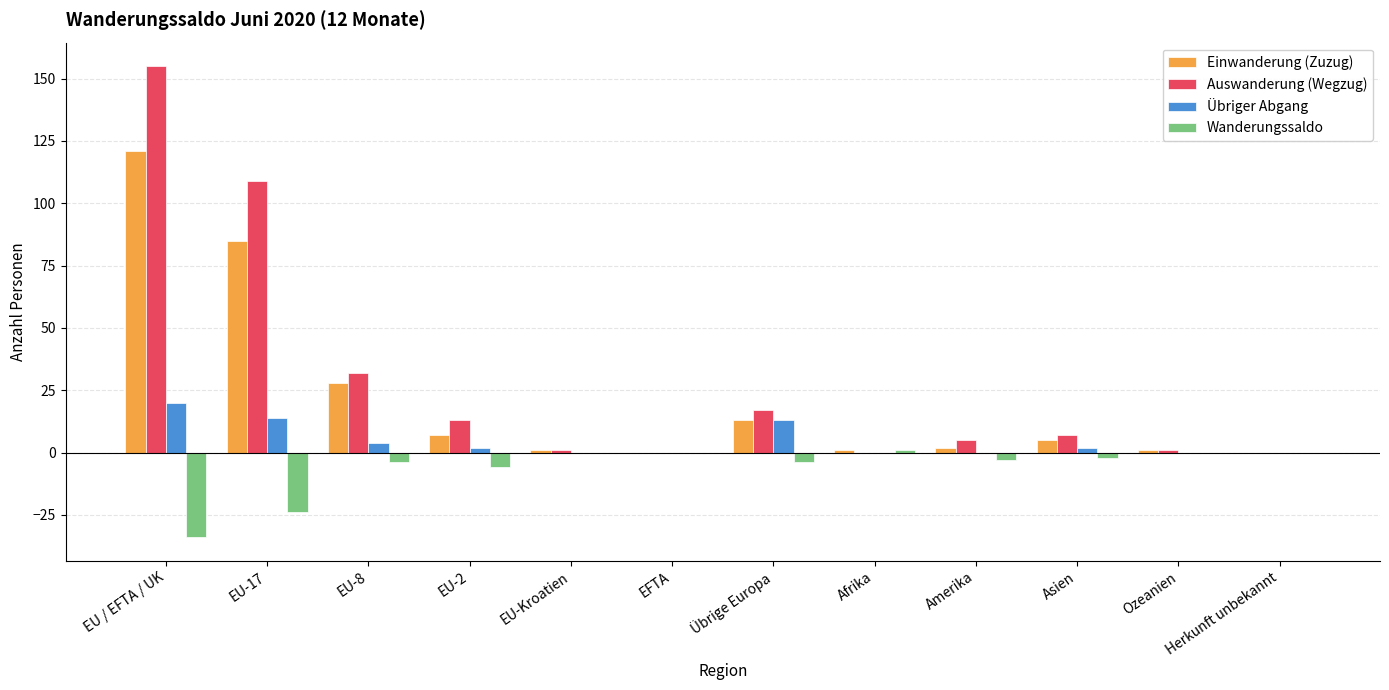

What is the sum of all Übriger Abgang values?

55